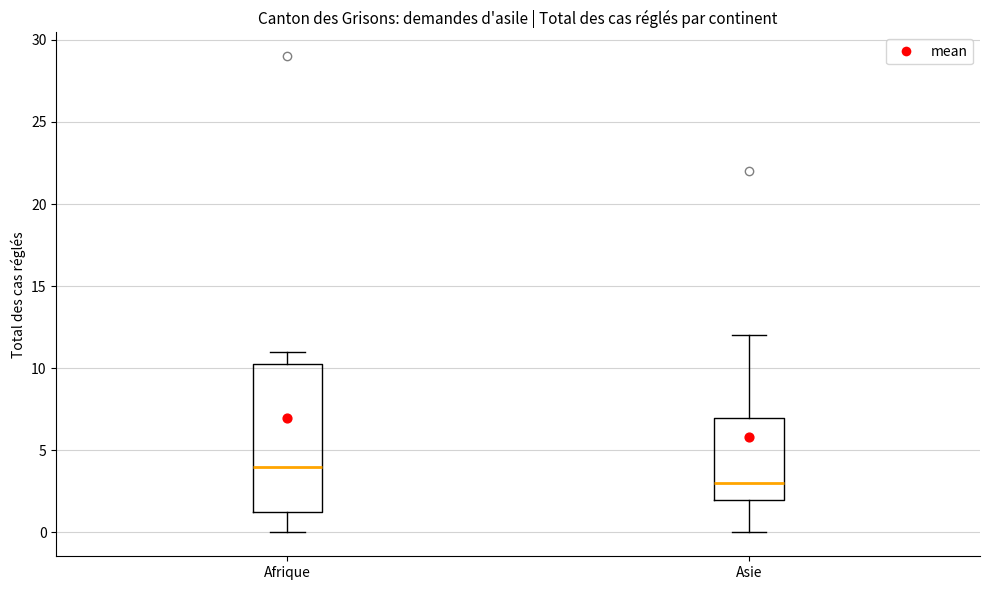

Reading left to right, read every box against the y-axis: the position of its median line, the range the box covers, and the ends of its whiskers. The values are not printed on the chart, so give them approximately, as read against the axis.

Afrique: median 4.0, box 1.5 to 10.5, whiskers 0.0 to 11.0
Asie: median 3.0, box 2.0 to 7.0, whiskers 0.0 to 12.0